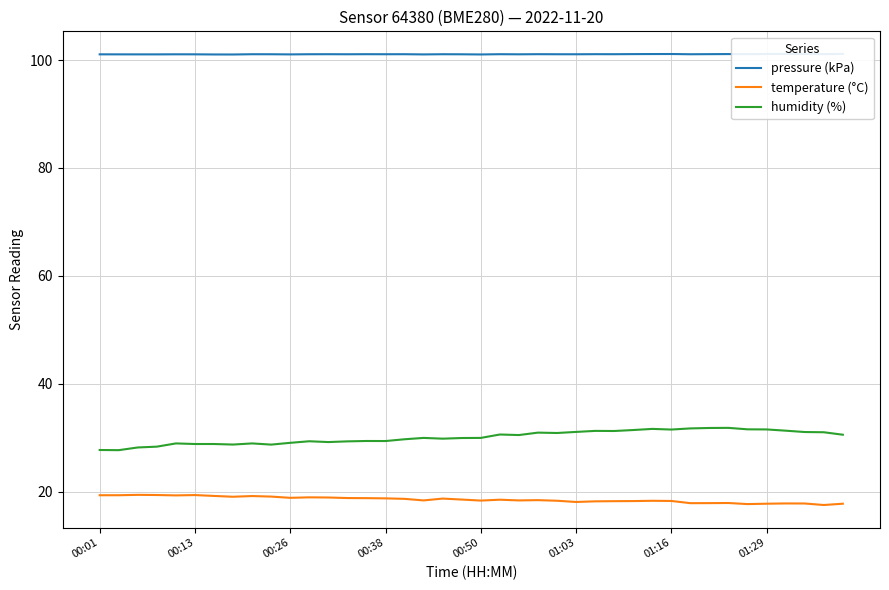

What is the lowest value of the pressure (kPa) series?

101.0